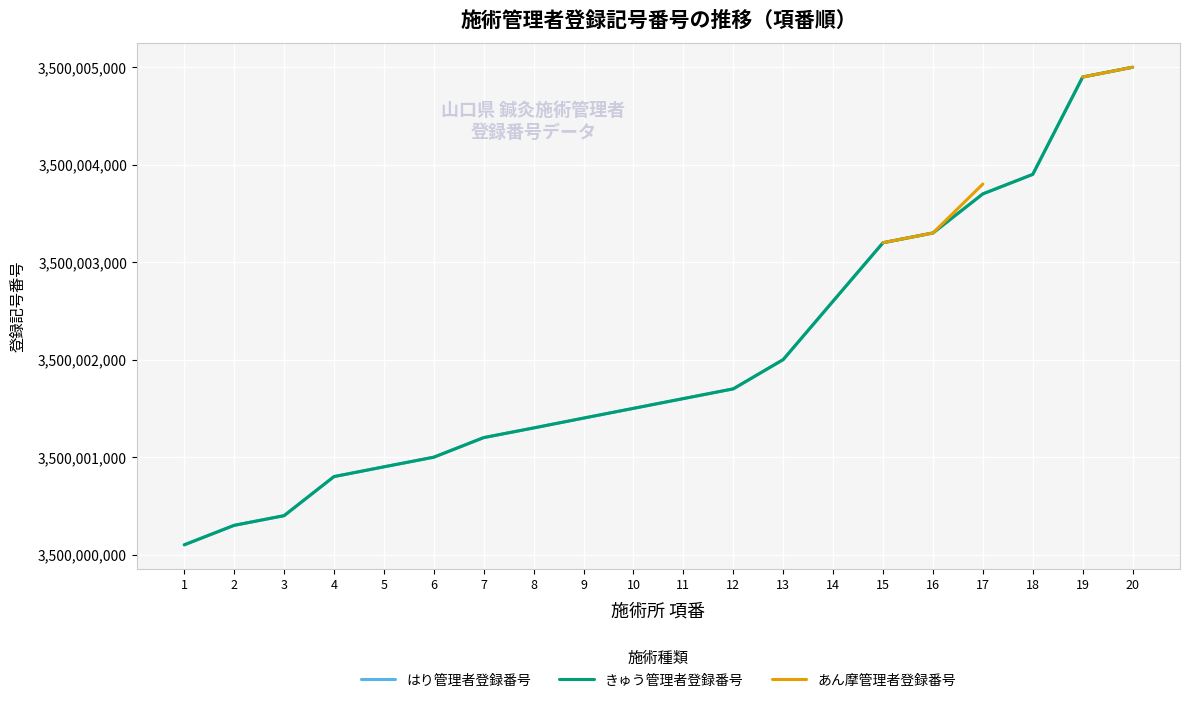

List the labels in order of きゅう管理者登録番号 value, largest first.

20, 19, 18, 17, 16, 15, 14, 13, 12, 11, 10, 9, 8, 7, 6, 5, 4, 3, 2, 1